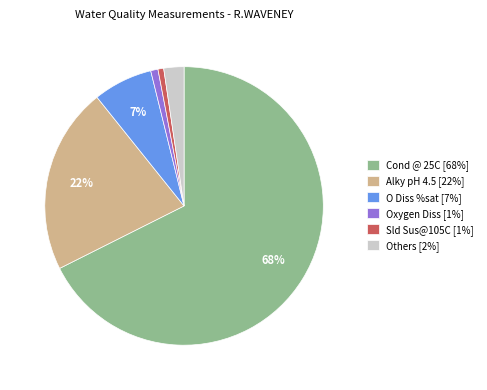

Combined, do O Diss %sat [7%] and Others [2%] account for over 50%?

No